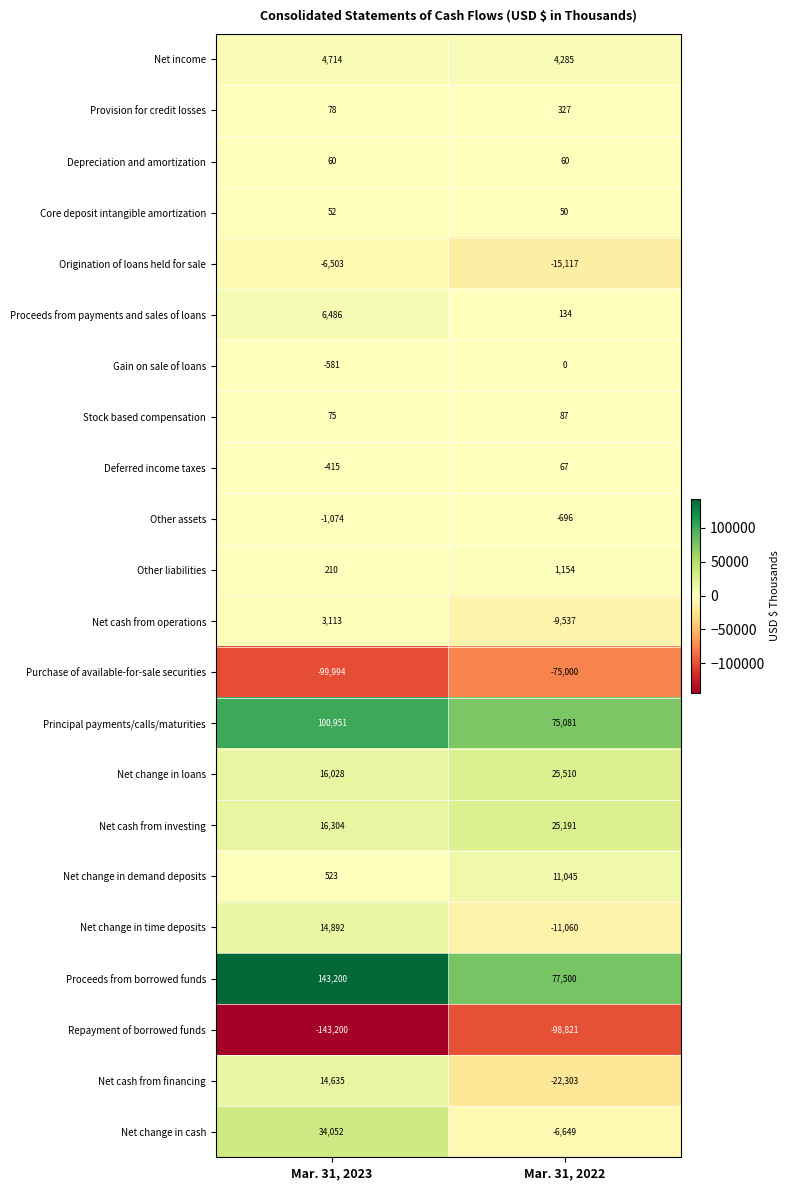

True or false: Net change in loans has a value of 16828 at Mar. 31, 2022.

False